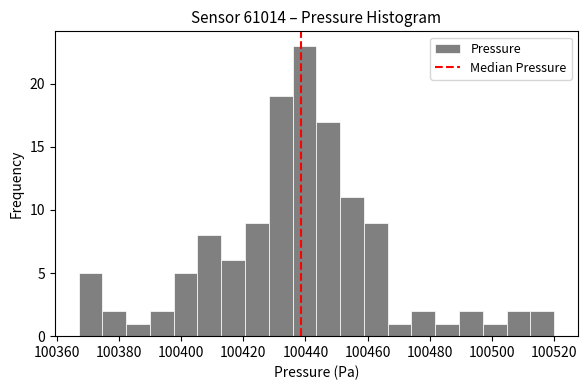

Around what value on the x-axis is the tallest bar? Give the approximate position of its centre, as read against the axis.

100440